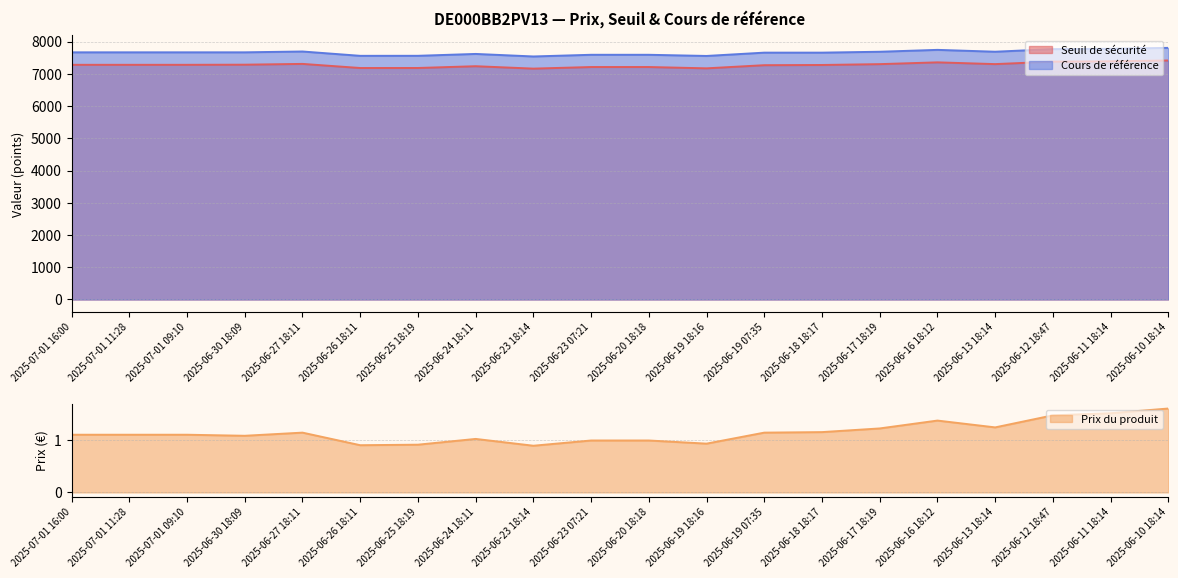

The Prix du produit series shows 1.6 at 2025-06-30 18:09. True or false?

False